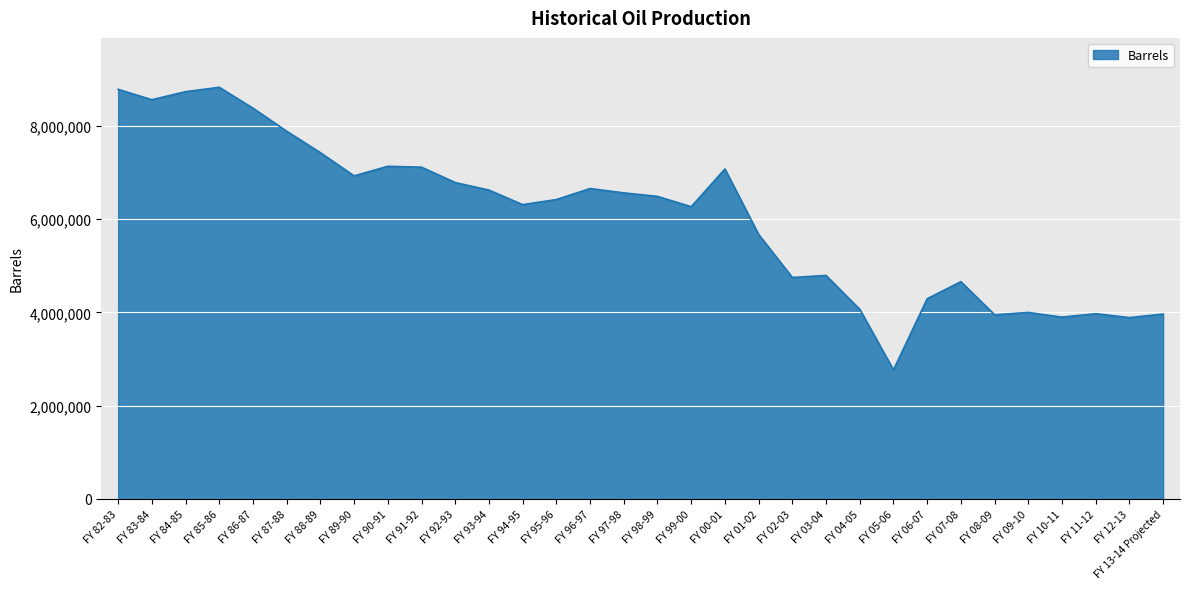

Read the value at FY 02-03.

4747874.6